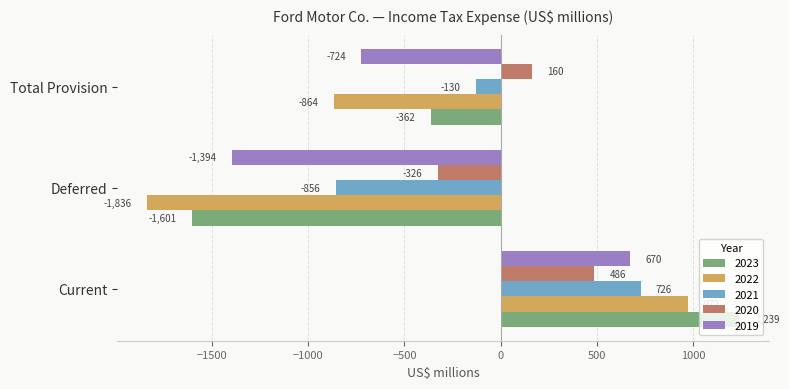

What is the difference between the highest and lowest values at Deferred?

1510